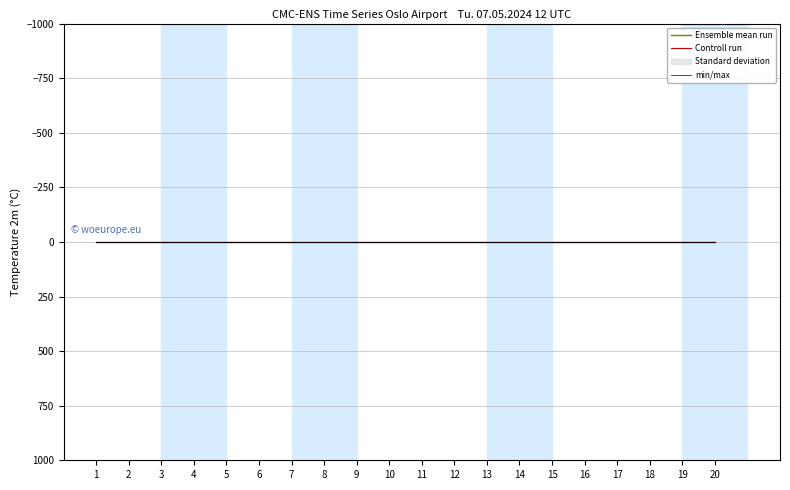

True or false: min/max and Ensemble mean run intersect in this chart.

False